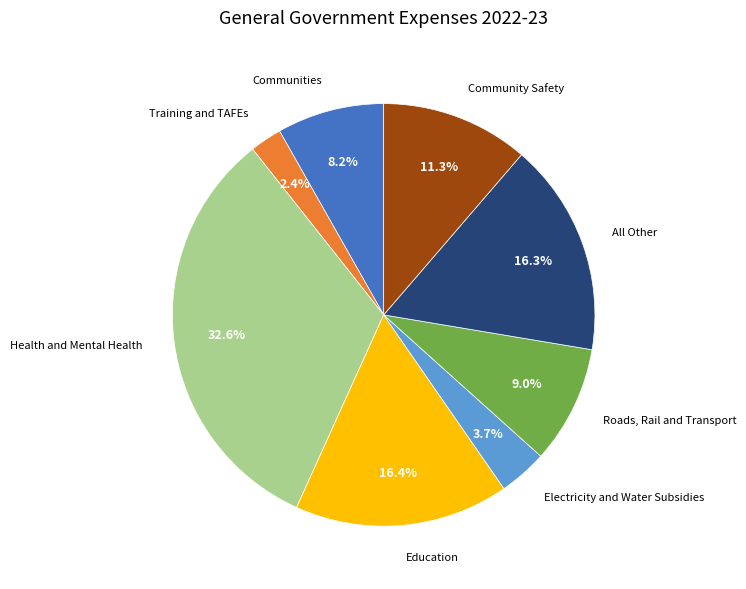

Does any single category account for the majority?

No